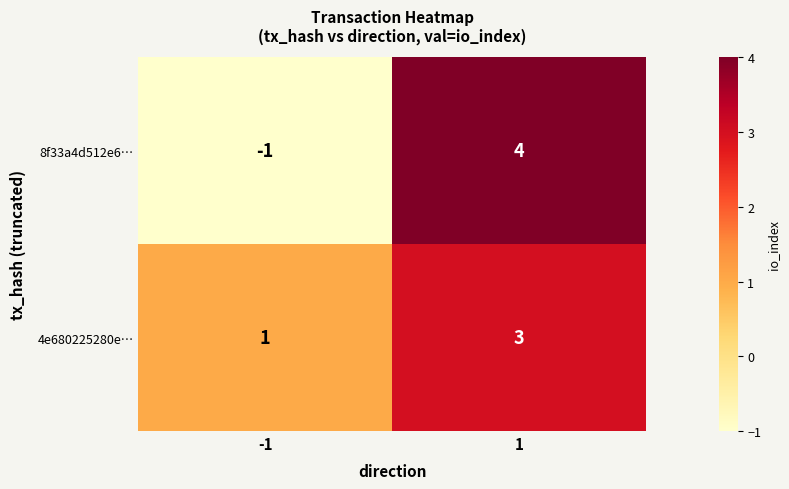

What is the approximate value of 8f33a4d512e6… at 1?

4